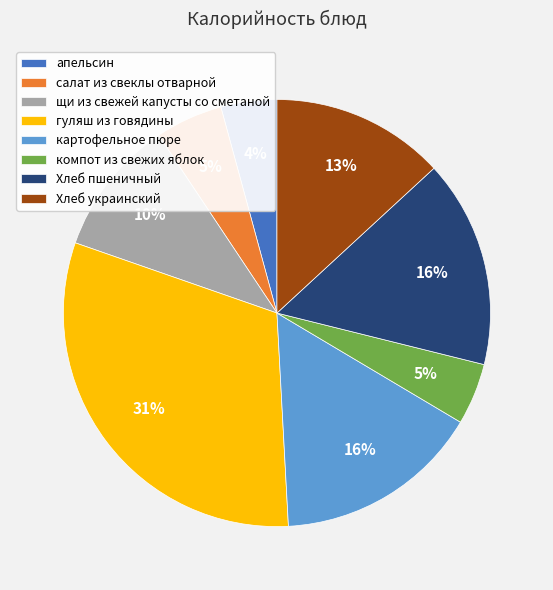

Which category has the biggest portion of the pie?

гуляш из говядины